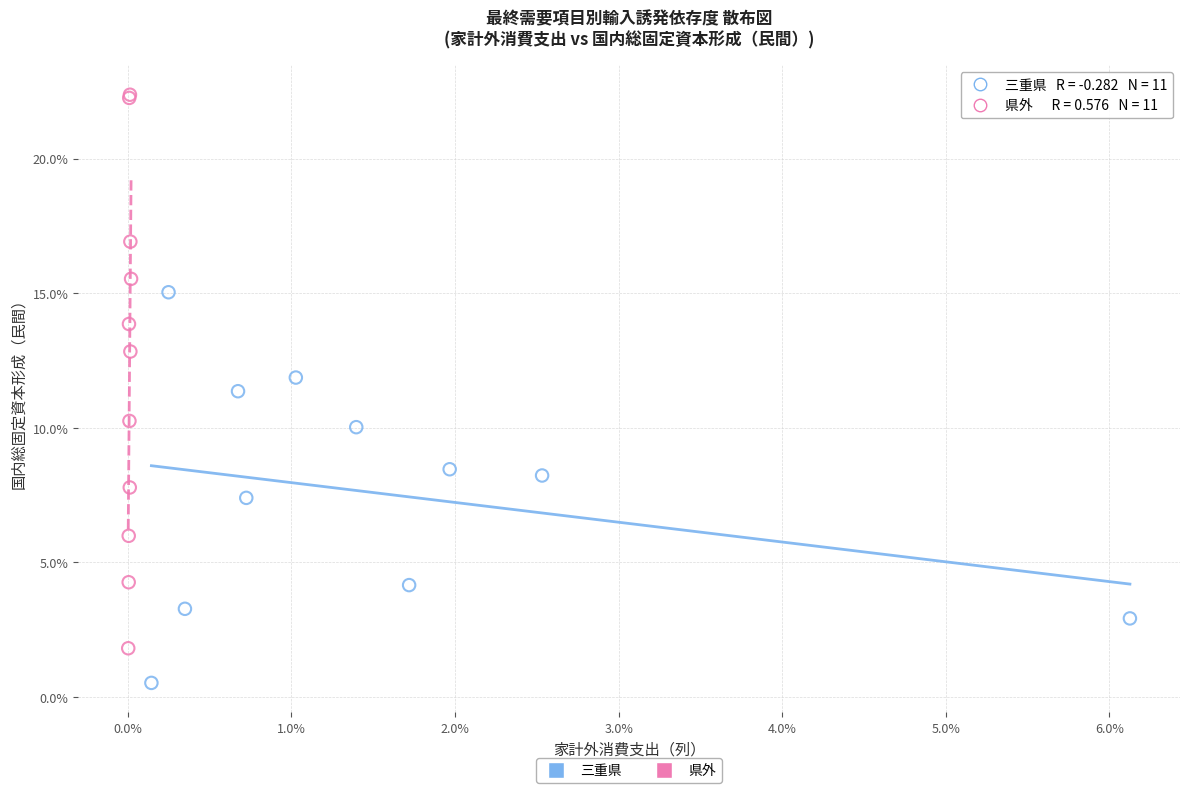

Which series has the largest Y range (max minus min)?

県外